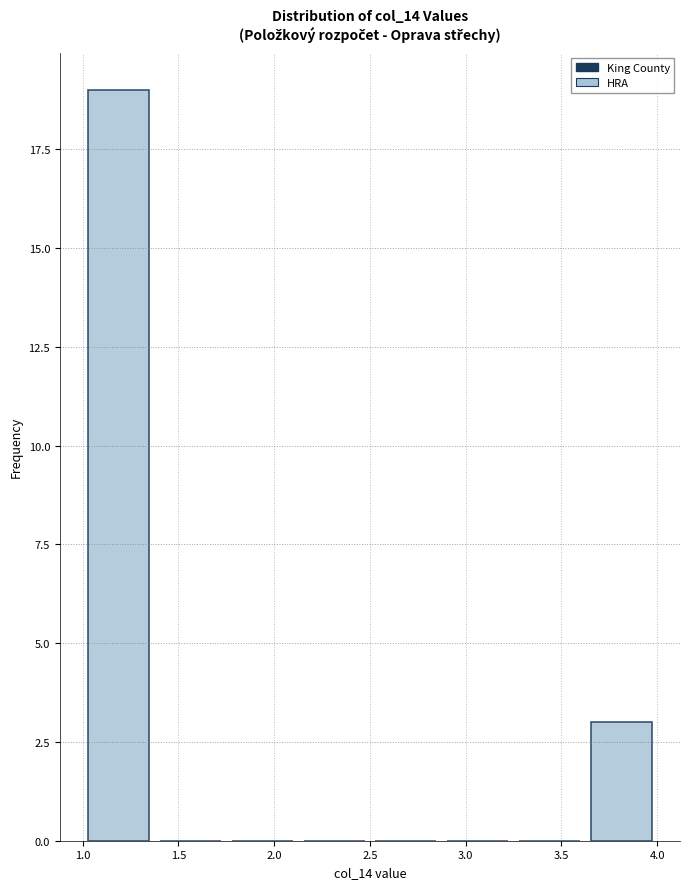

How tall is the bar that spans 3.625 to 4.000 on the x-axis? Neither the bar edges nor the heights are printed on the chart, so give them approximately, as read against the axes.

3